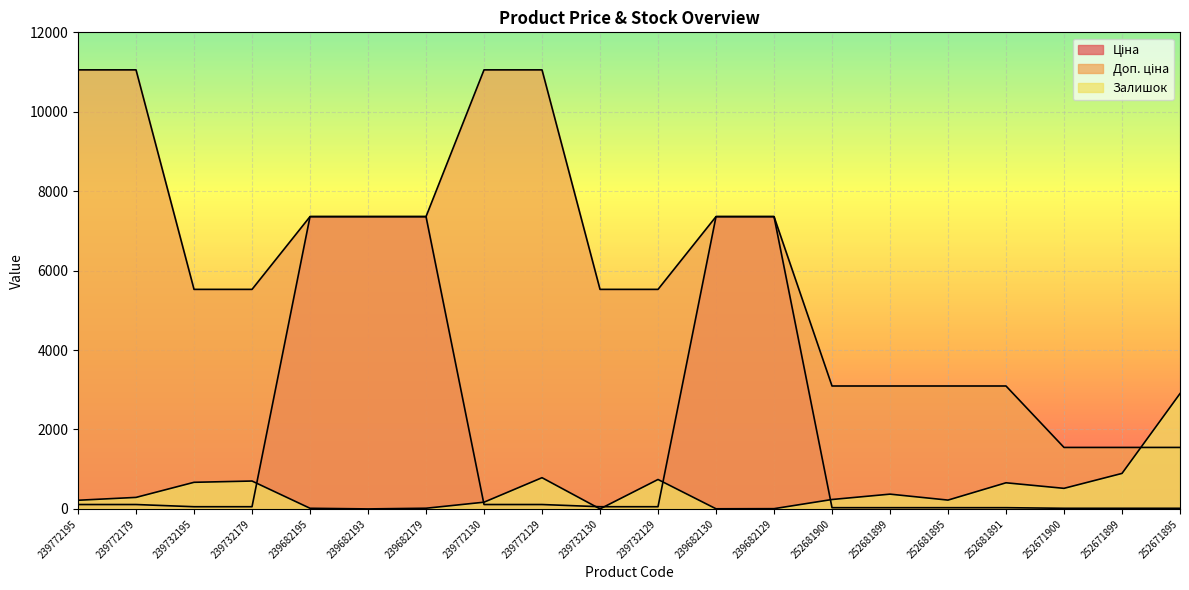

What are all the series names shown in the legend?

Ціна, Доп. ціна, Залишок